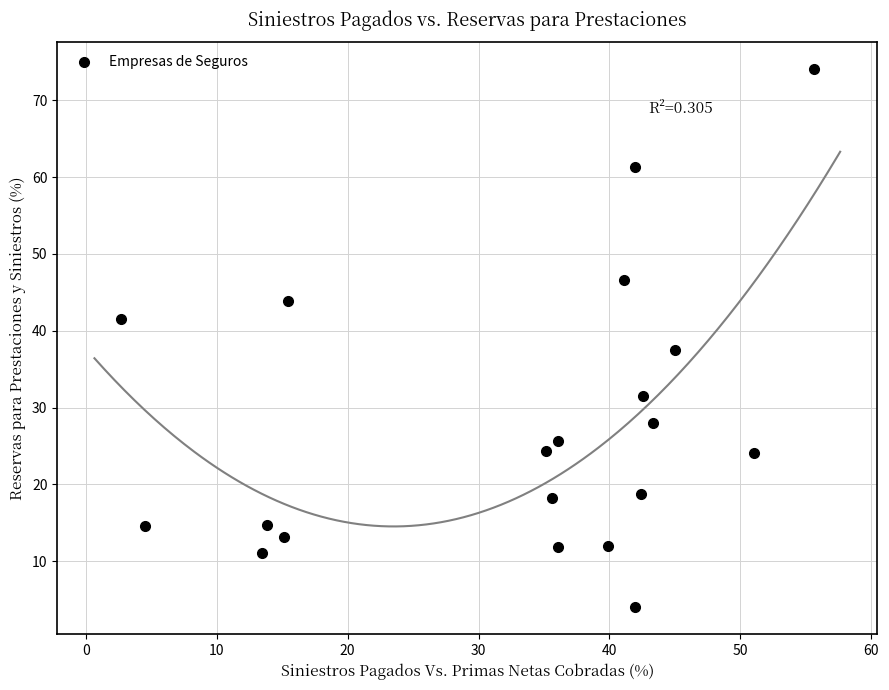

What Y value in the scatter plot is closest to 39?

37.4